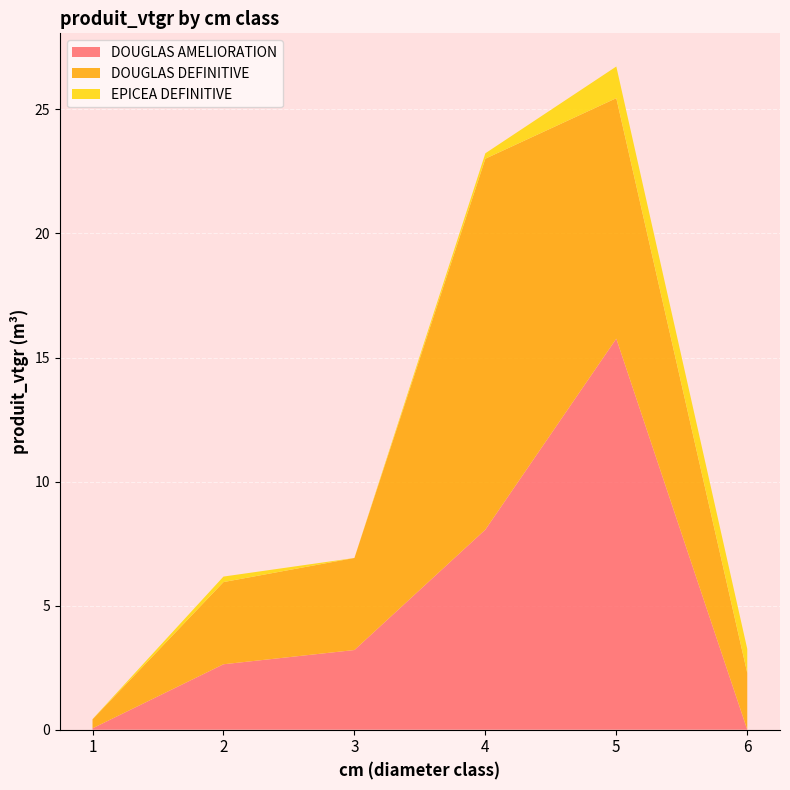

Reading right to left, transcribe all the data shown in this chart.

DOUGLAS AMELIORATION: 6=0.0	5=15.8	4=8.1	3=3.2	2=2.6	1=0.1
DOUGLAS DEFINITIVE: 6=2.3	5=9.7	4=14.9	3=3.7	2=3.3	1=0.4
EPICEA DEFINITIVE: 6=1.0	5=1.3	4=0.2	3=0.0	2=0.2	1=0.0